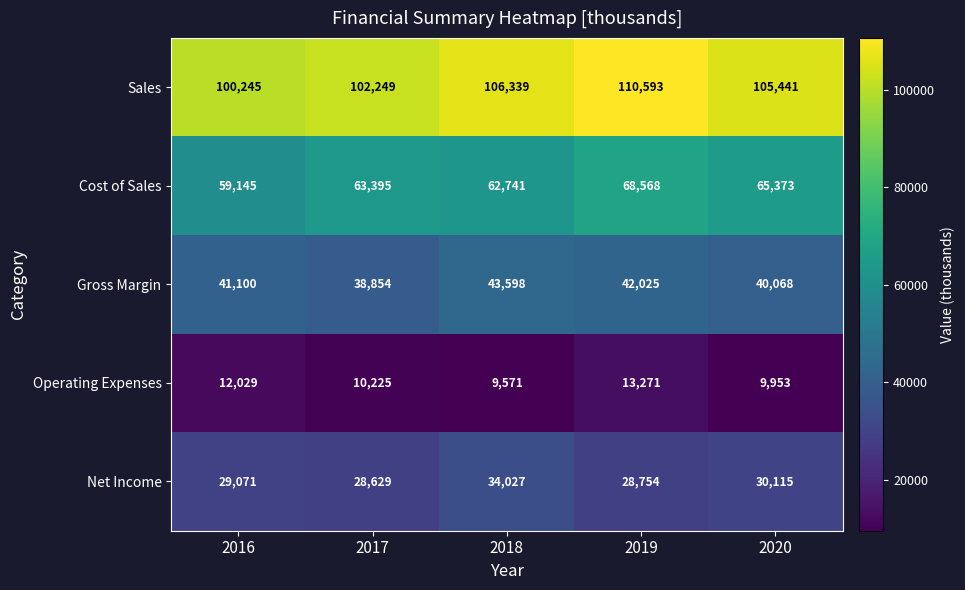

Which series has the largest total across all categories?

Sales